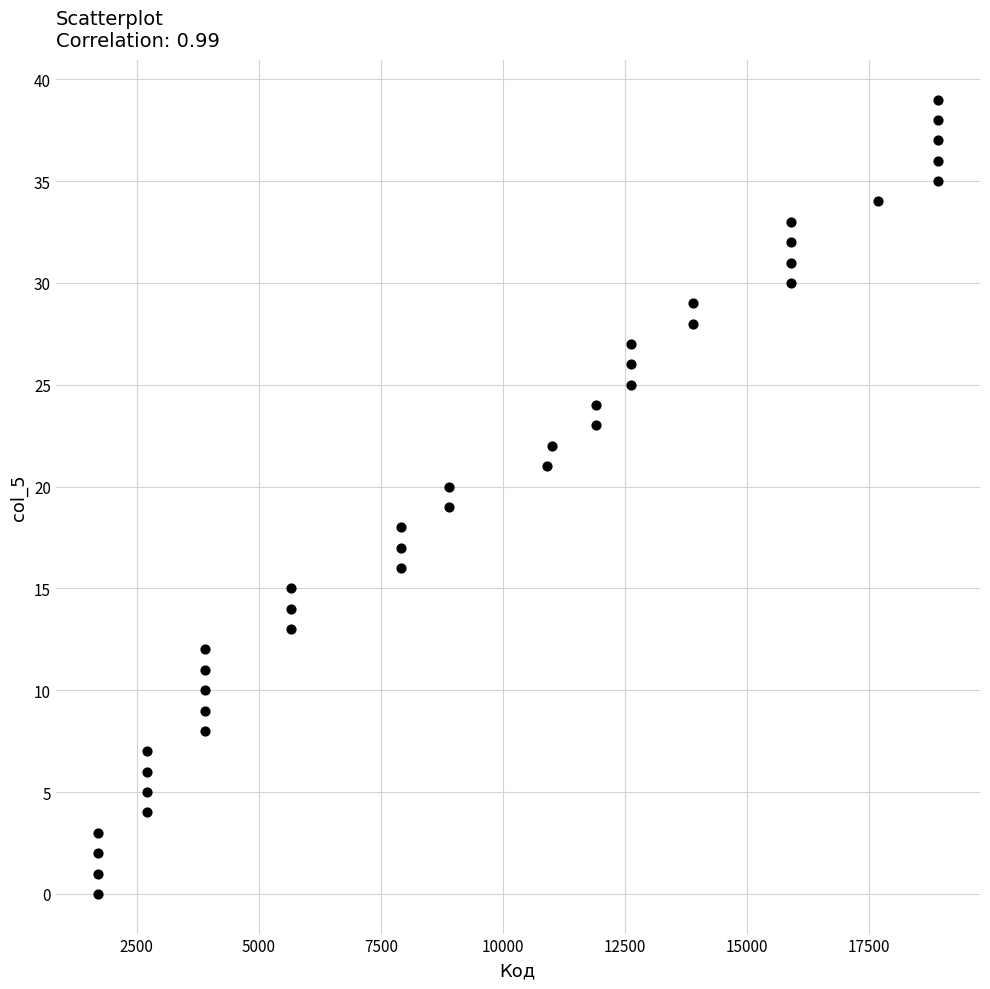

What is the range of Y values (max minus min)?

39